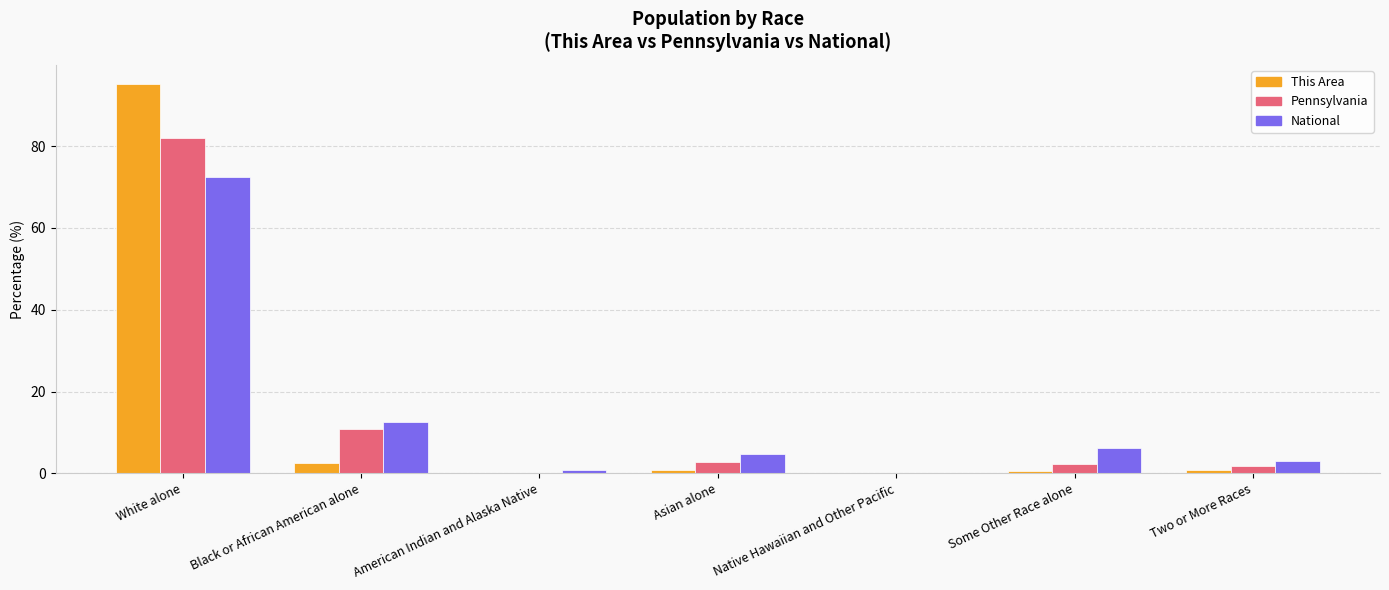

How many groups of bars are there?

7